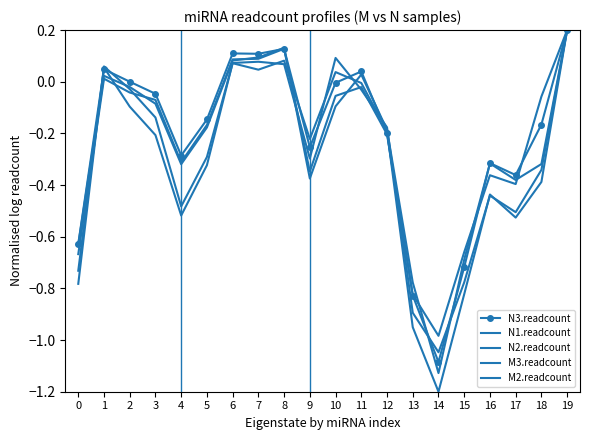

Reading left to right, extract all data points from this chart.

N3.readcount: 0=-0.6	1=0.0	2=0.0	3=-0.0	4=-0.3	5=-0.1	6=0.1	7=0.1	8=0.1	9=-0.3	10=-0.0	11=0.0	12=-0.2	13=-0.8	14=-1.1	15=-0.7	16=-0.3	17=-0.4	18=-0.2	19=0.2
N1.readcount: 0=-0.7	1=0.0	2=-0.0	3=-0.1	4=-0.3	5=-0.2	6=0.1	7=0.1	8=0.1	9=-0.3	10=-0.1	11=-0.0	12=-0.2	13=-0.8	14=-1.0	15=-0.7	16=-0.4	17=-0.4	18=-0.1	19=0.2
N2.readcount: 0=-0.6	1=0.0	2=-0.0	3=-0.1	4=-0.3	5=-0.2	6=0.1	7=0.1	8=0.1	9=-0.4	10=-0.1	11=0.0	12=-0.2	13=-0.8	14=-1.1	15=-0.7	16=-0.3	17=-0.4	18=-0.3	19=0.2
M3.readcount: 0=-0.8	1=0.1	2=-0.0	3=-0.1	4=-0.5	5=-0.3	6=0.1	7=0.0	8=0.1	9=-0.2	10=0.0	11=-0.0	12=-0.2	13=-1.0	14=-1.2	15=-0.8	16=-0.4	17=-0.5	18=-0.4	19=0.2
M2.readcount: 0=-0.7	1=0.1	2=-0.1	3=-0.2	4=-0.5	5=-0.3	6=0.1	7=0.1	8=0.1	9=-0.3	10=0.1	11=-0.0	12=-0.2	13=-0.9	14=-1.0	15=-0.8	16=-0.4	17=-0.5	18=-0.3	19=0.2